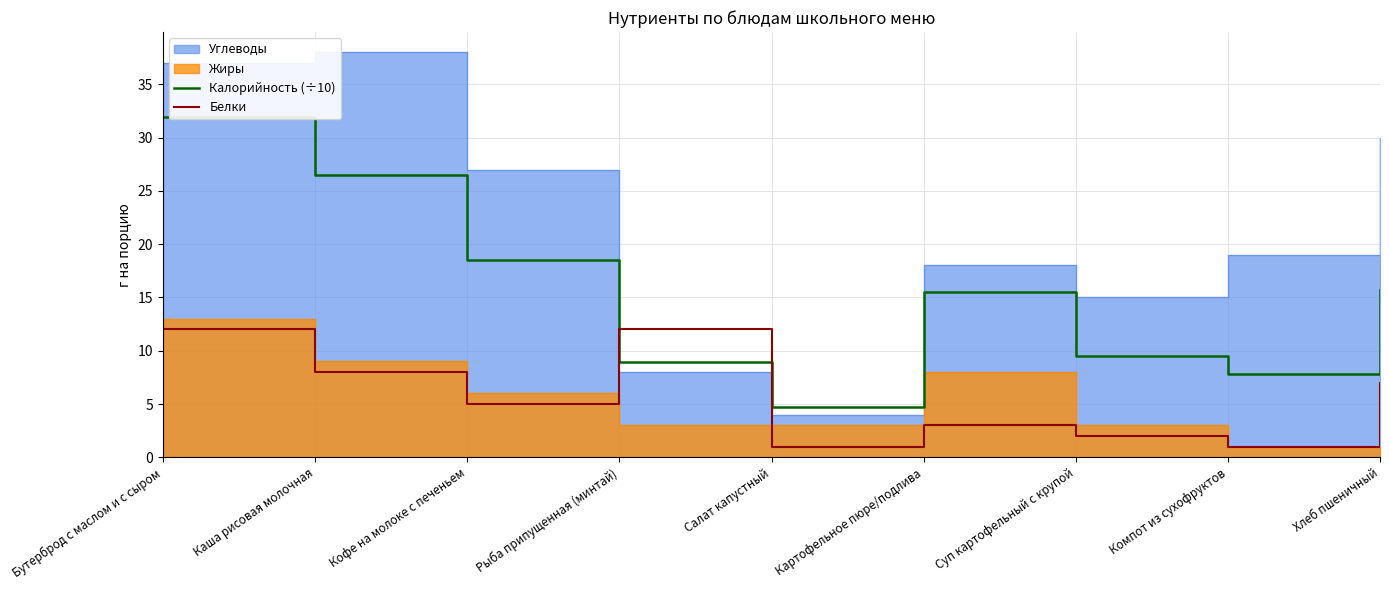

Which series ends up on top after the final intersection of Калорийность (÷10) and Белки?

Калорийность (÷10)